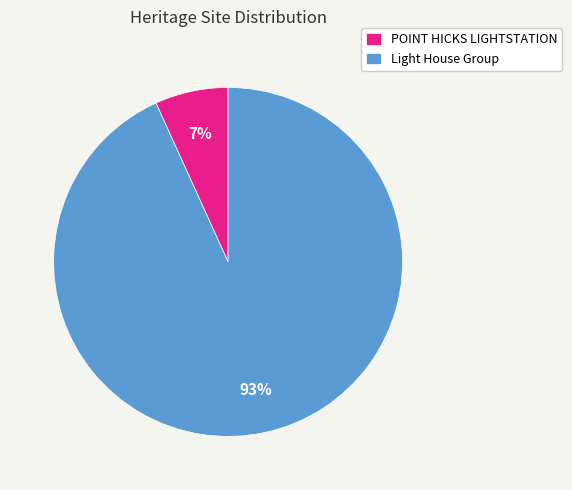

Which slice is the largest?

Light House Group